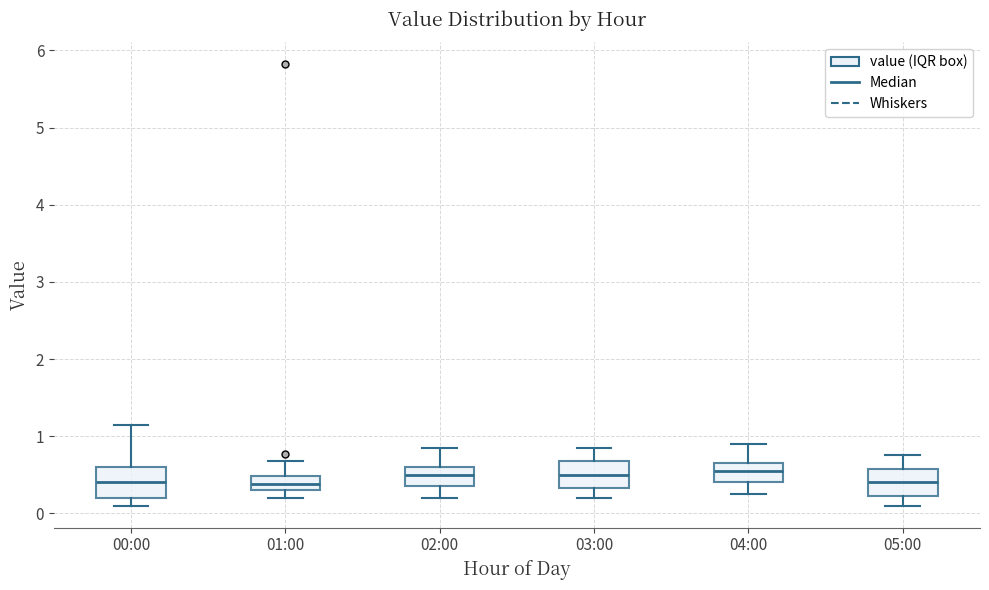

Where is the lower edge of the box for 02:00 on the y-axis? The values are not printed on the chart, so give them approximately, as read against the axis.

0.4